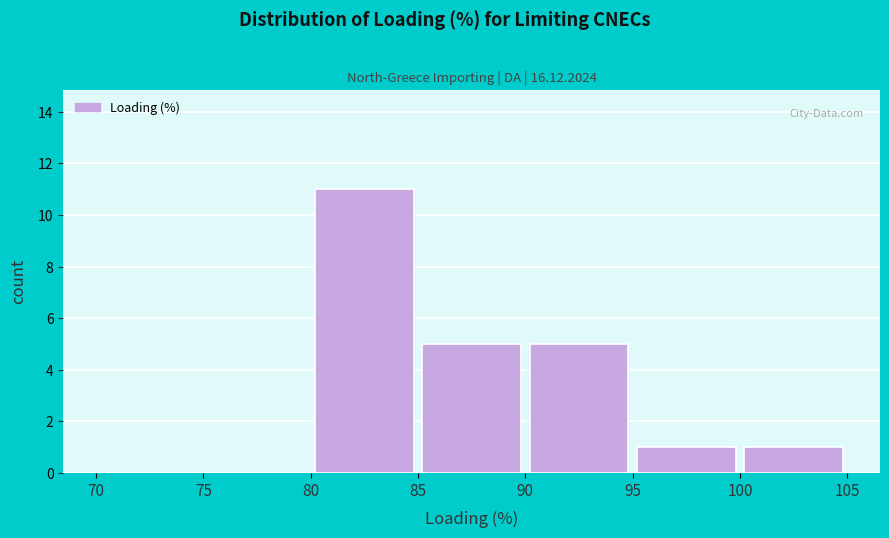

Reading left to right, transcribe this chart: for each bar, give the range it covers on the x-axis and its height. The values are not printed on the chart, so give them approximately, as read against the axis.

70 to 75: 0
75 to 80: 0
80 to 85: 11
85 to 90: 5
90 to 95: 5
95 to 100: 1
100 to 105: 1